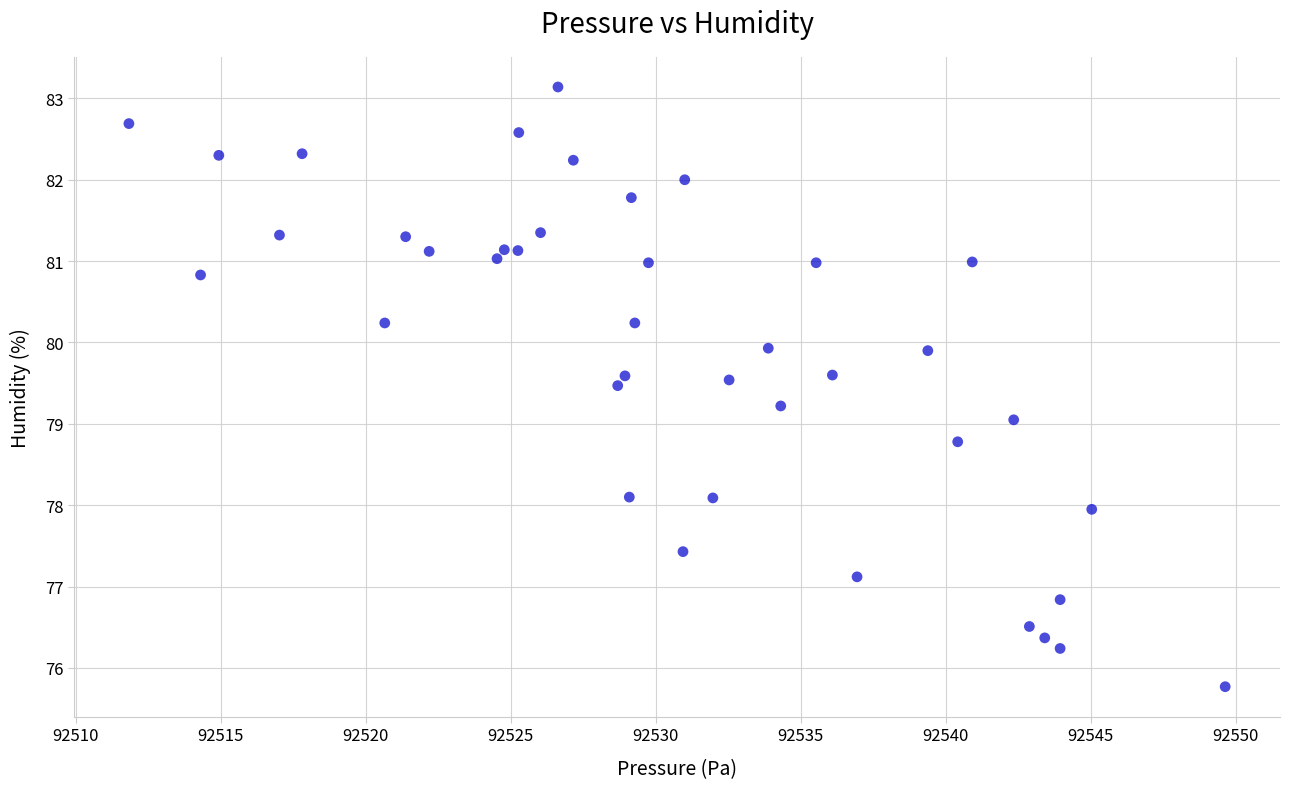

What is the range of X values (max minus min)?

37.8